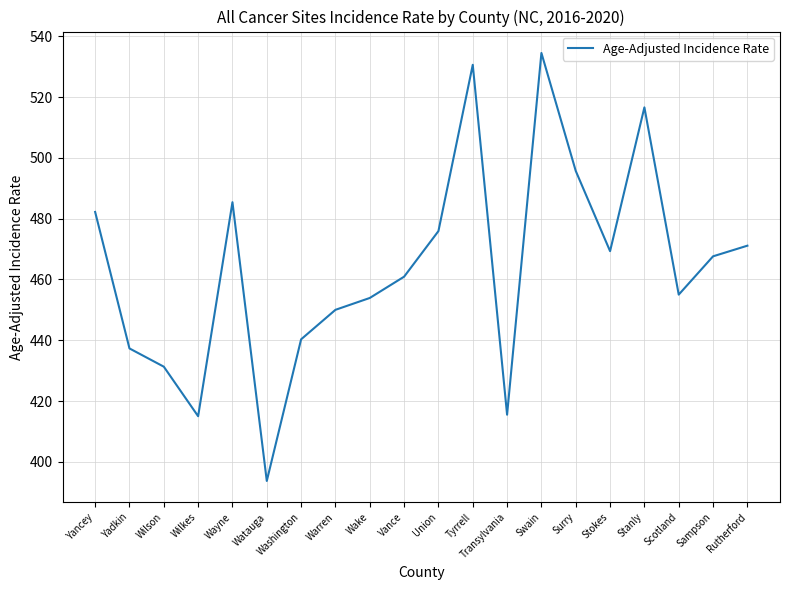

What position from the left is Watauga?

6